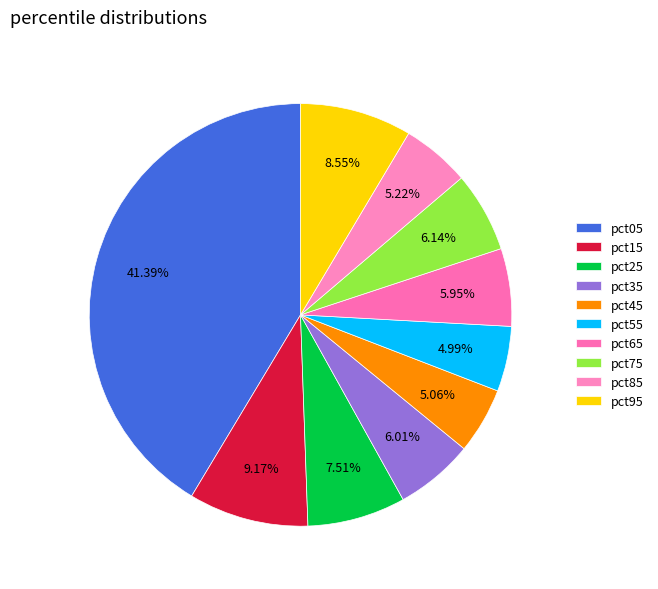

To the nearest percent, what is the difference between the largest and smallest slice percentages?

36%